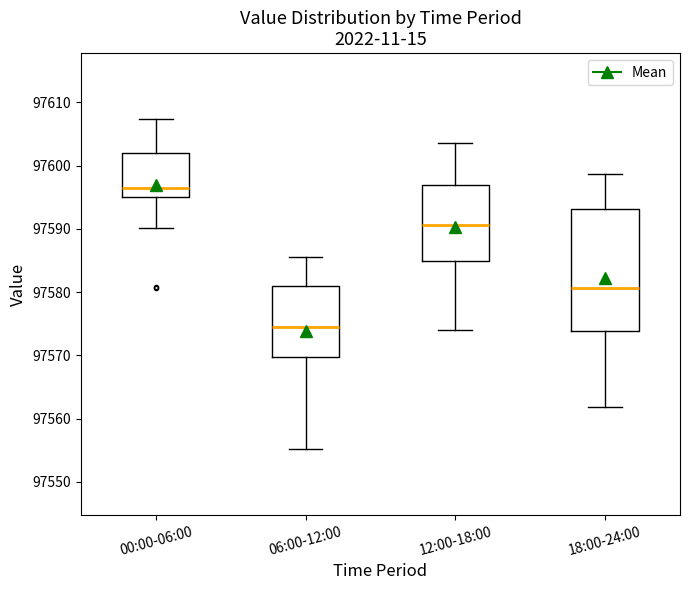

Where is the lower edge of the box for 18:00-24:00 on the y-axis? The values are not printed on the chart, so give them approximately, as read against the axis.

97574